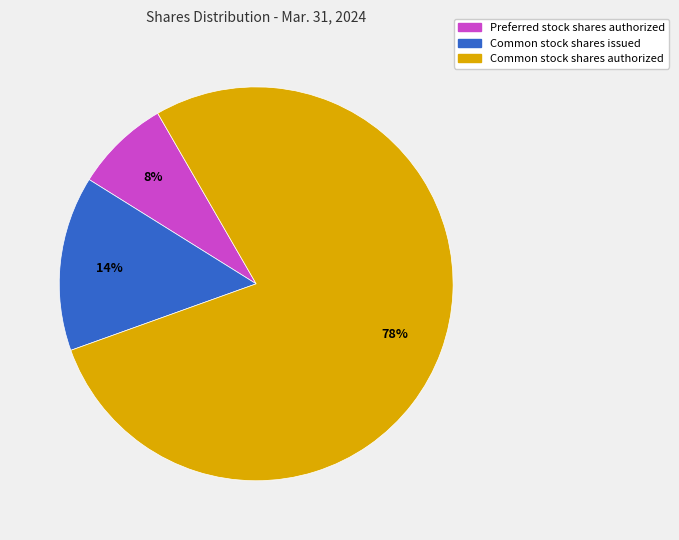

Combined, do Common stock shares issued and Preferred stock shares authorized account for over 50%?

No